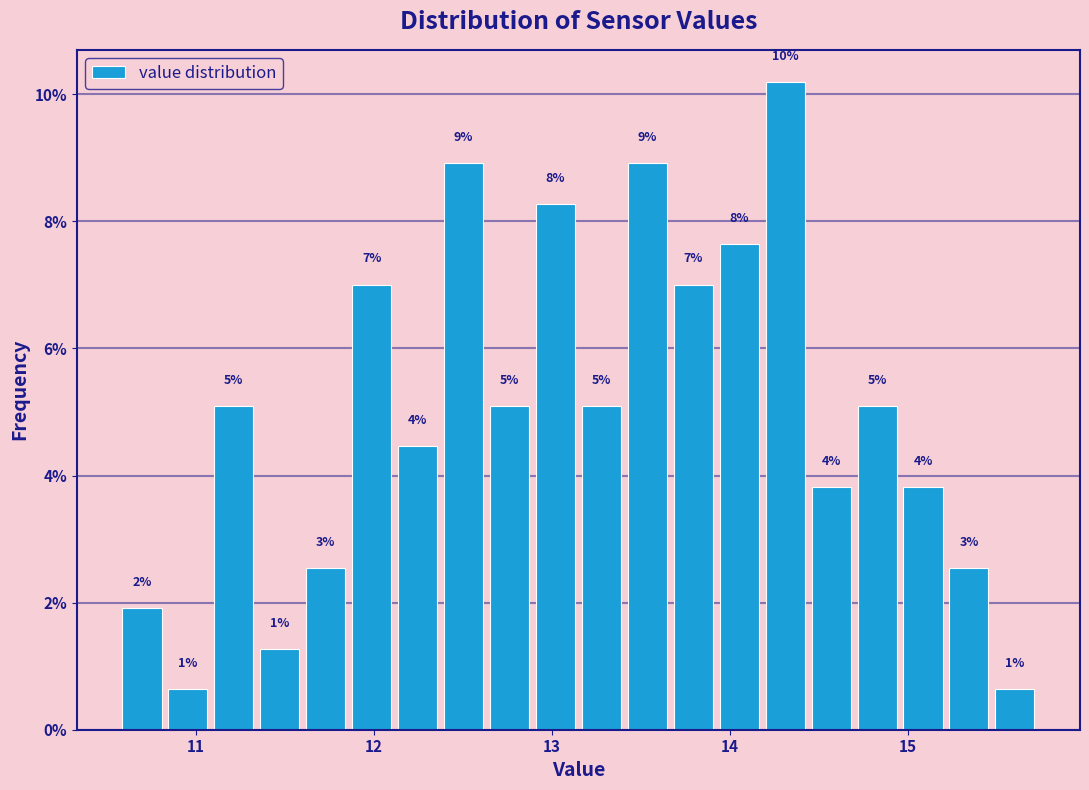

Around what value on the x-axis is the tallest bar? Give the approximate position of its centre, as read against the axis.

14.3